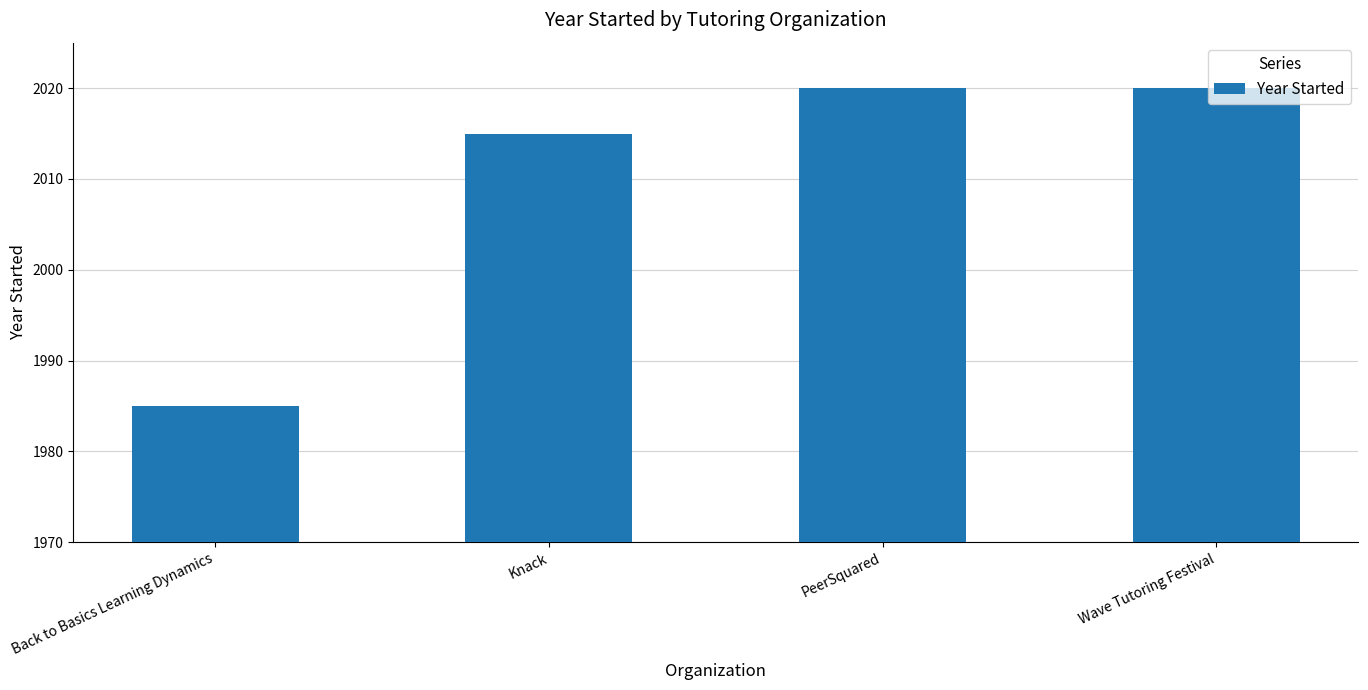

Approximately how many times larger is the value at PeerSquared compared to Wave Tutoring Festival?

1.0